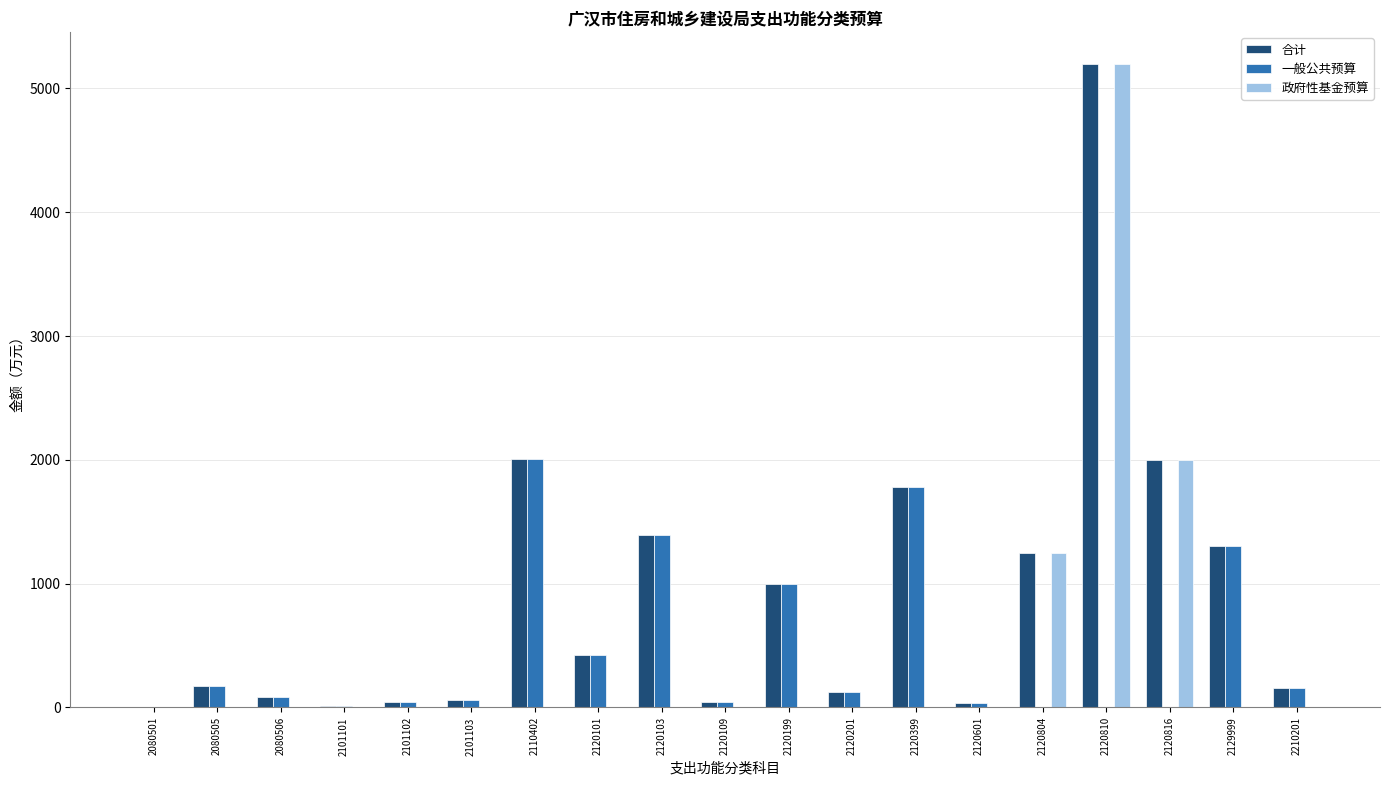

What is the sum of the 合计 values at 2110402 and 2210201?

2161.4